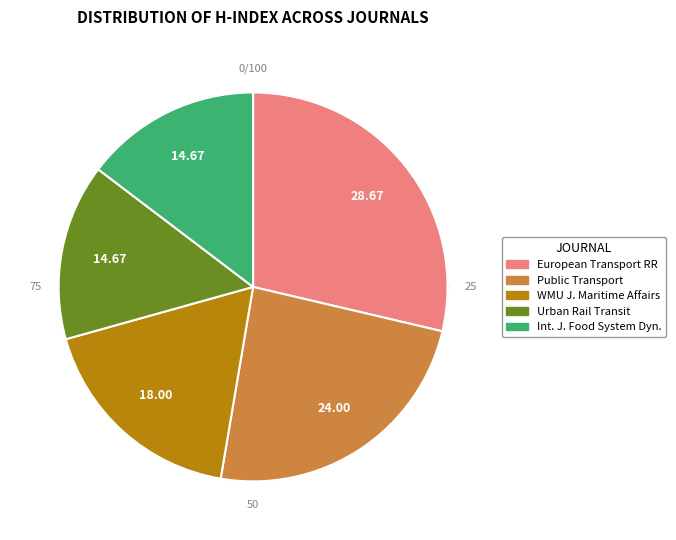

The WMU Journal of Maritime Affairs slice represents 18% of the pie. True or false?

True